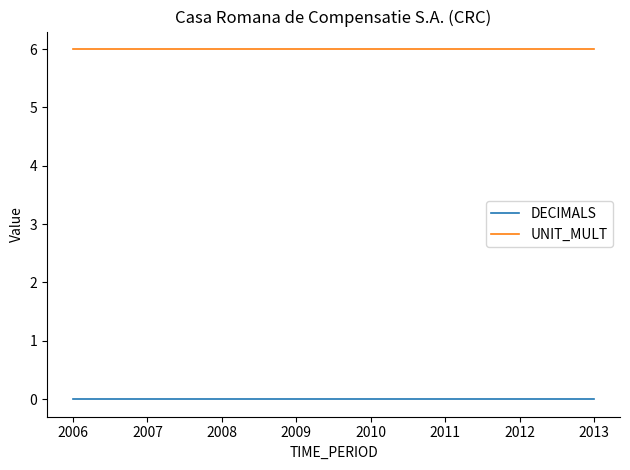

Rank the series by their maximum value, from highest to lowest.

UNIT_MULT, DECIMALS